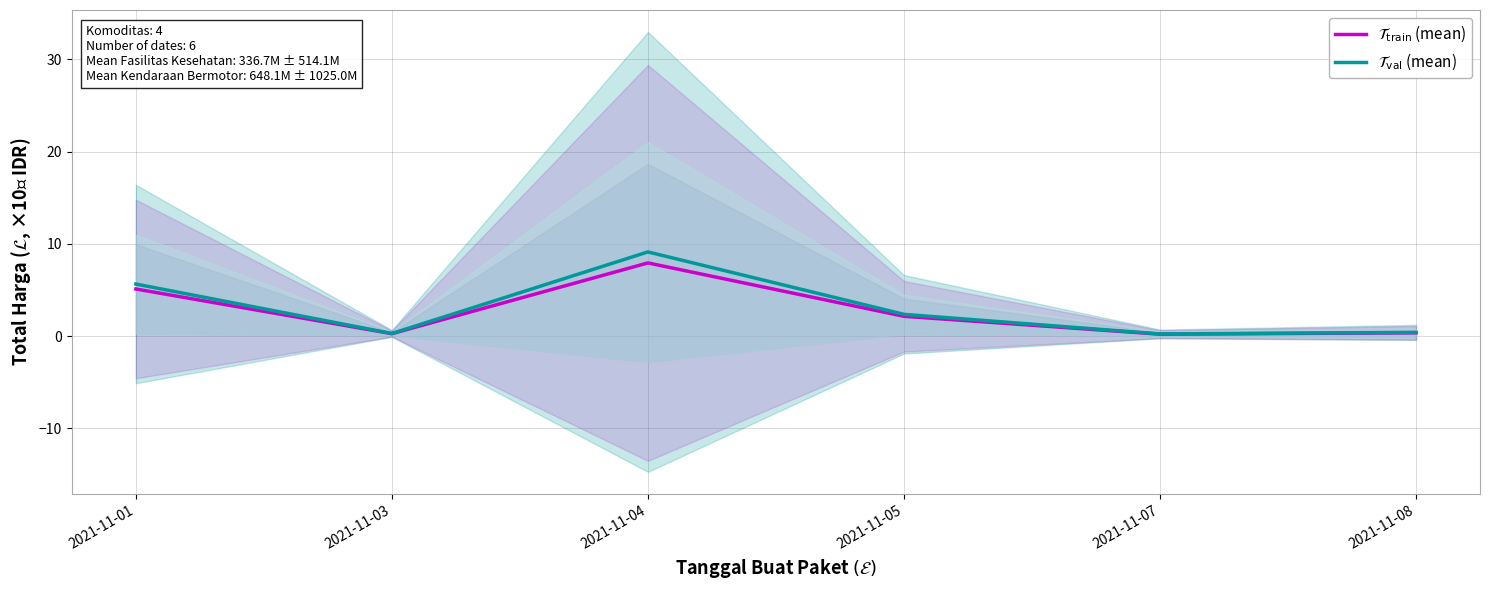

The $\mathcal{T}_\mathrm{val}$ (mean) series shows 0.4 at 2021-11-08. True or false?

True